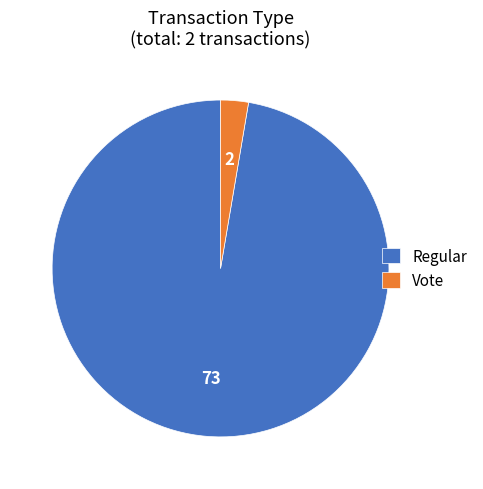

Is there any slice that represents more than half of the pie?

Yes